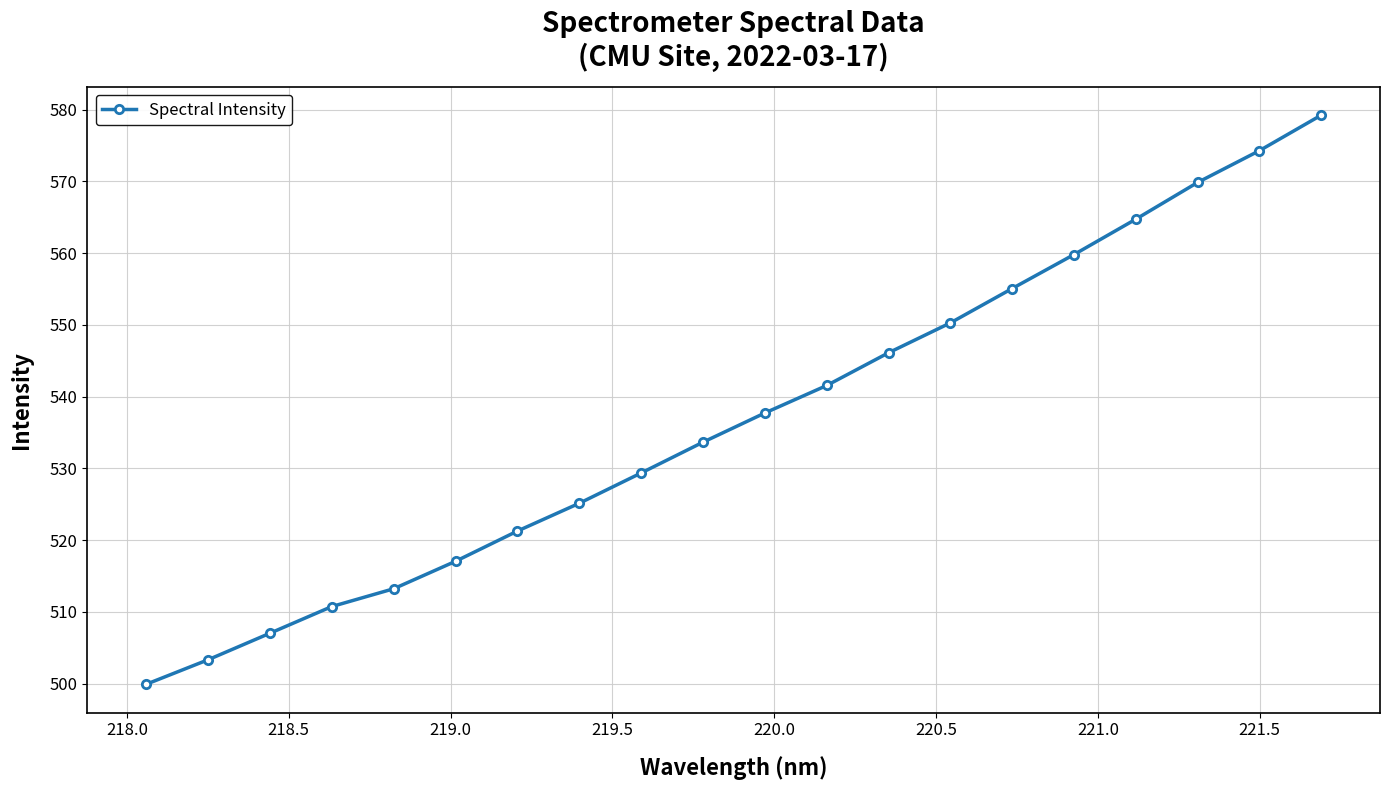

What is the maximum value shown in the chart?

579.2